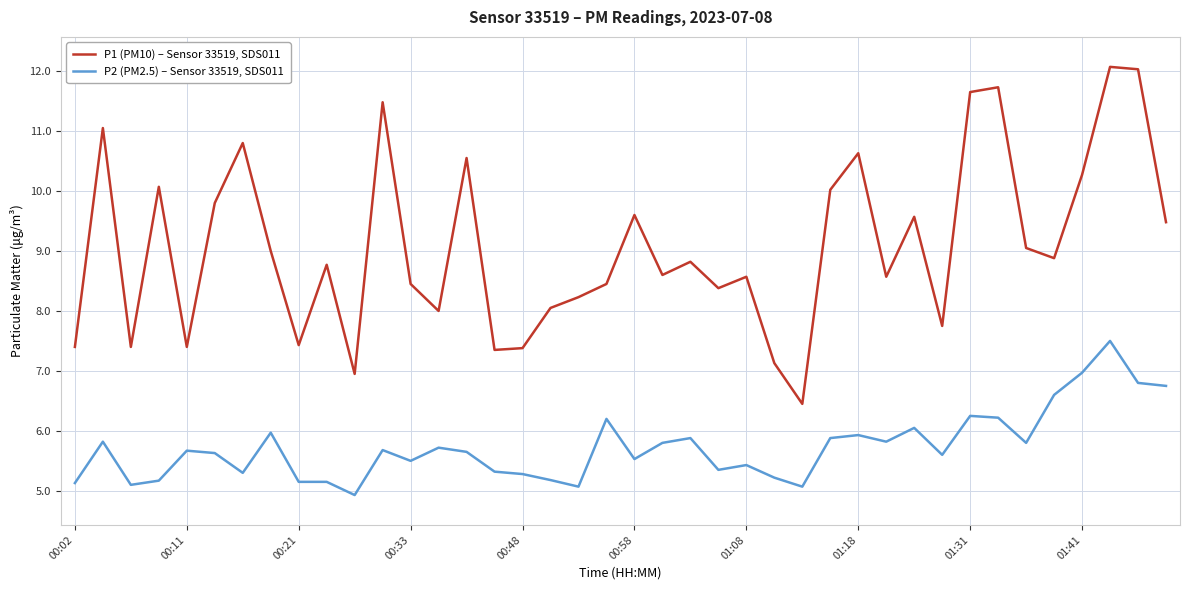

What is the difference between the maximum and minimum values in the P1 (PM10) – Sensor 33519, SDS011 series?

5.6